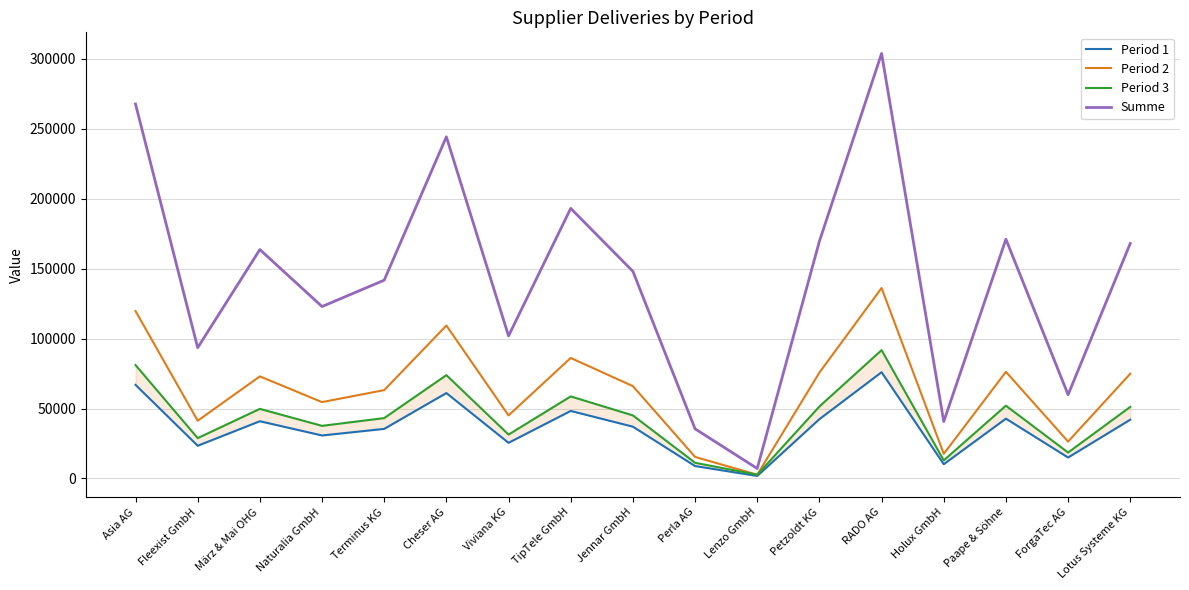

What position from the left is März & Mai OHG?

3